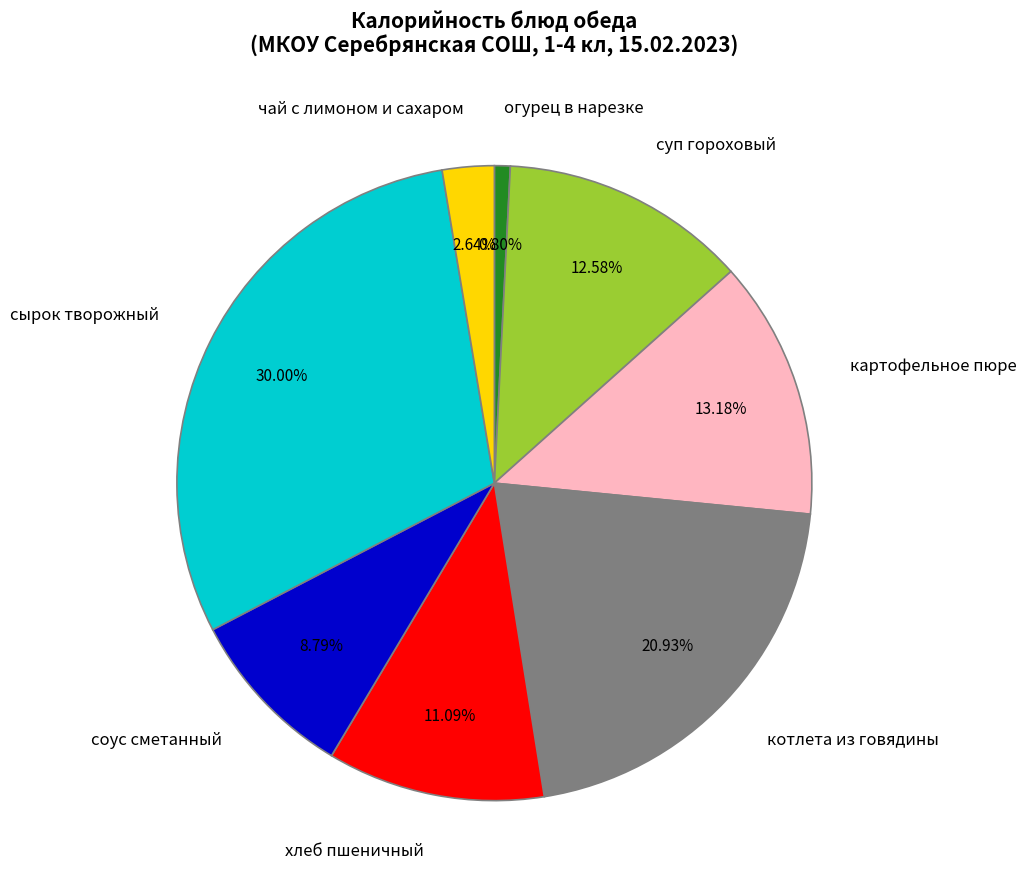

Do чай с лимоном и сахаром and котлета из говядины together represent more than half of the pie?

No